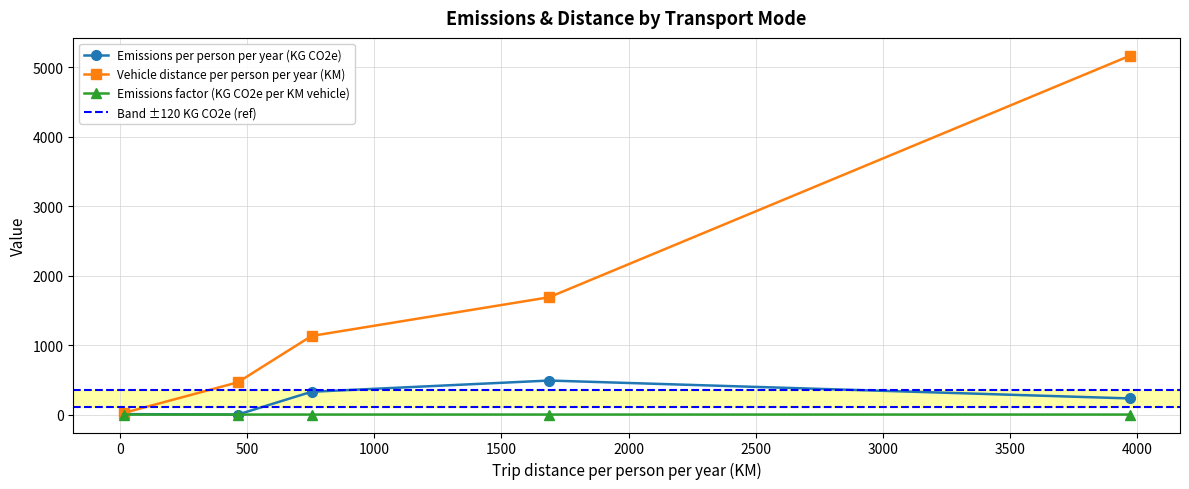

True or false: Emissions per person per year (KG CO2e) and Emissions factor (KG CO2e per KM vehicle) intersect in this chart.

False